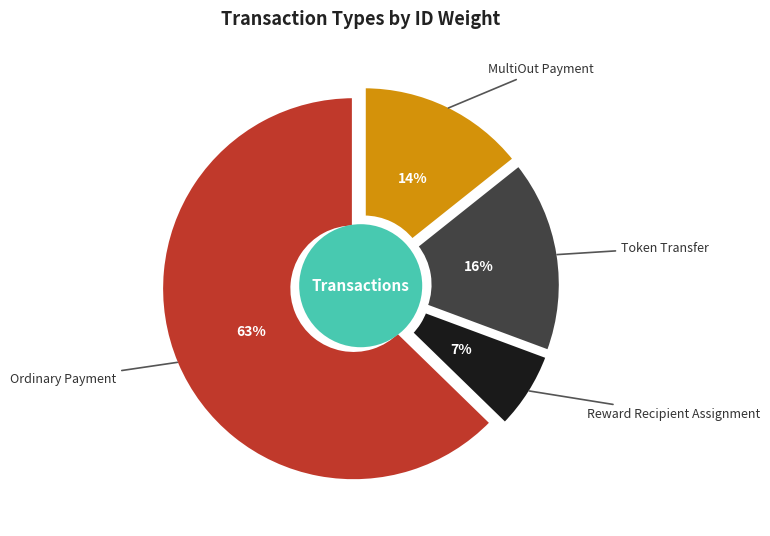

True or false: Token Transfer accounts for 16% of the total.

True